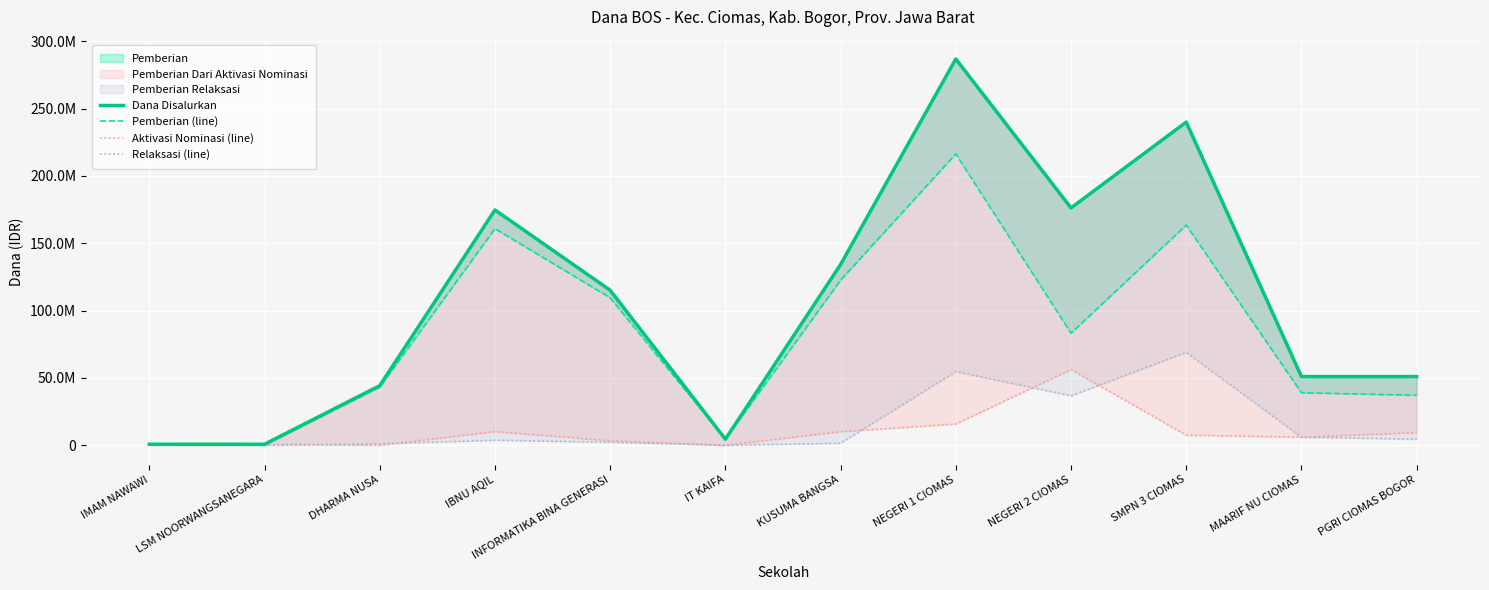

Reading right to left, what are all the values shown in this chart?

Dana Disalurkan: 51000000	51000000	240000000	176250000	286875000	134250000	4500000	115125000	174750000	44250000	750000	750000
Pemberian (line): 37125000	39000000	163500000	83250000	216375000	122625000	4500000	109500000	160875000	43125000	0	750000
Aktivasi Nominasi (line): 9375000	6000000	7500000	56250000	15750000	10125000	0	3375000	10125000	0	750000	0
Relaksasi (line): 4500000	6000000	69000000	36750000	54750000	1500000	0	2250000	3750000	1125000	0	0